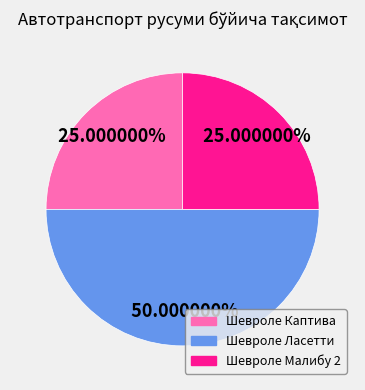

What is the largest slice in the pie chart?

Шевроле Ласетти